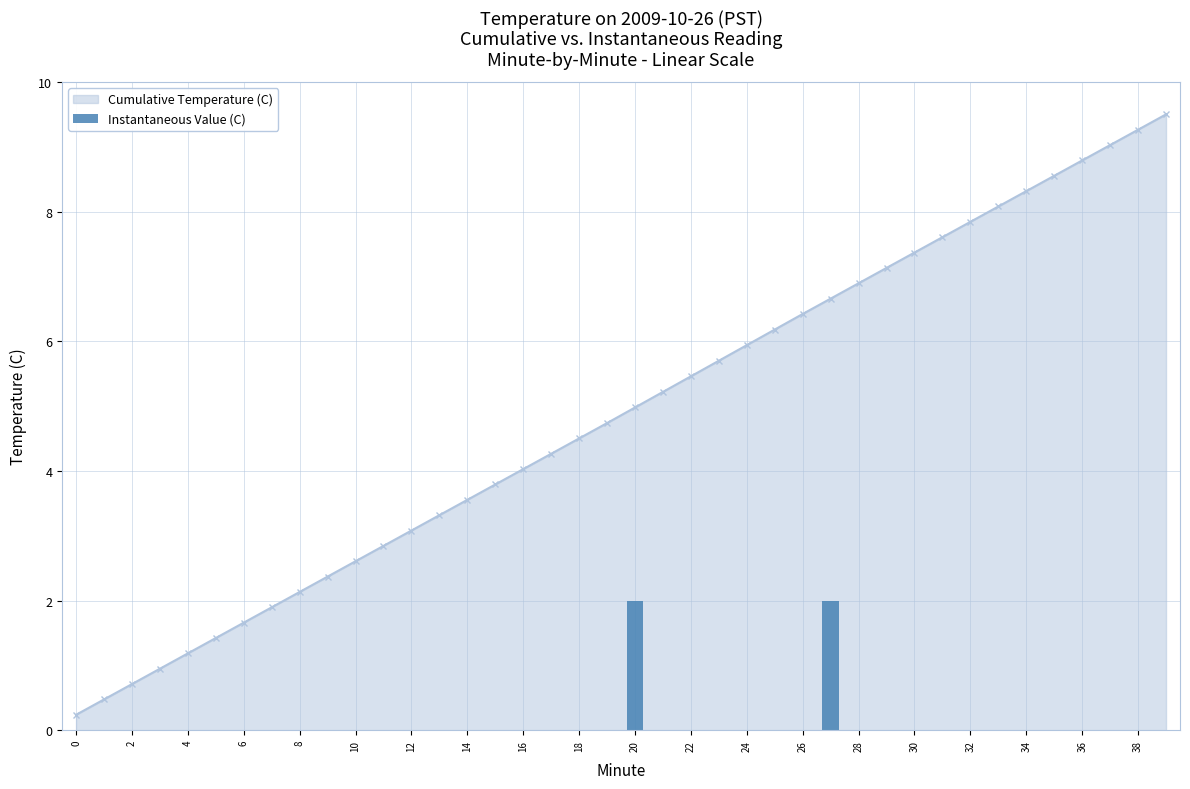

The value of Cumulative Temperature (C) at 38 is 9.3. True or false?

True